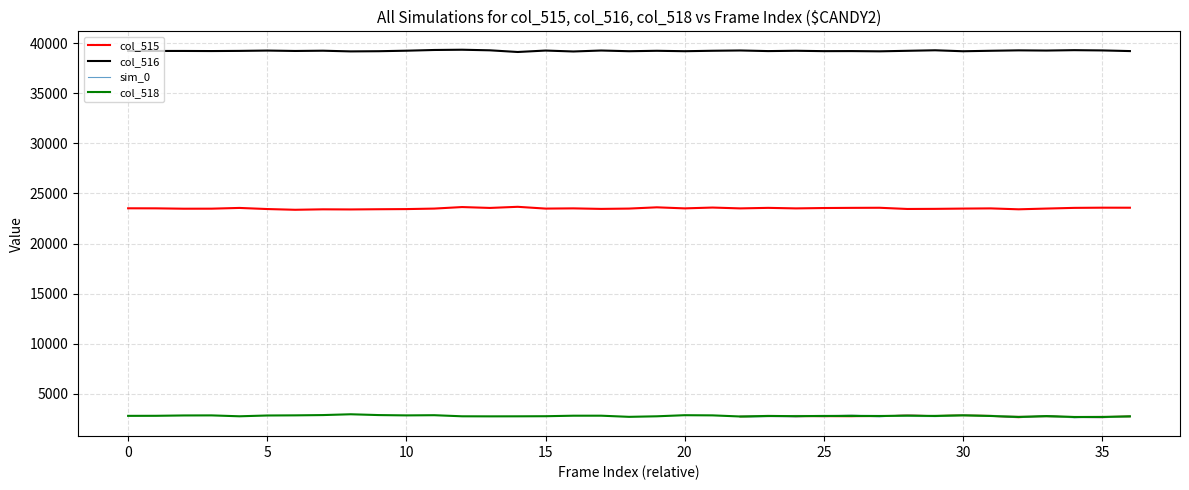

At how many categories does at least one series exceed 23578?

37